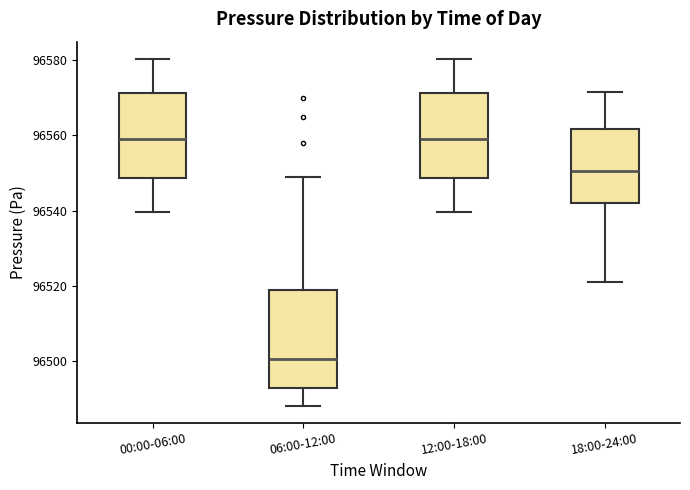

Where does the median line of the box for 18:00-24:00 sit on the y-axis? The values are not printed on the chart, so give them approximately, as read against the axis.

96550